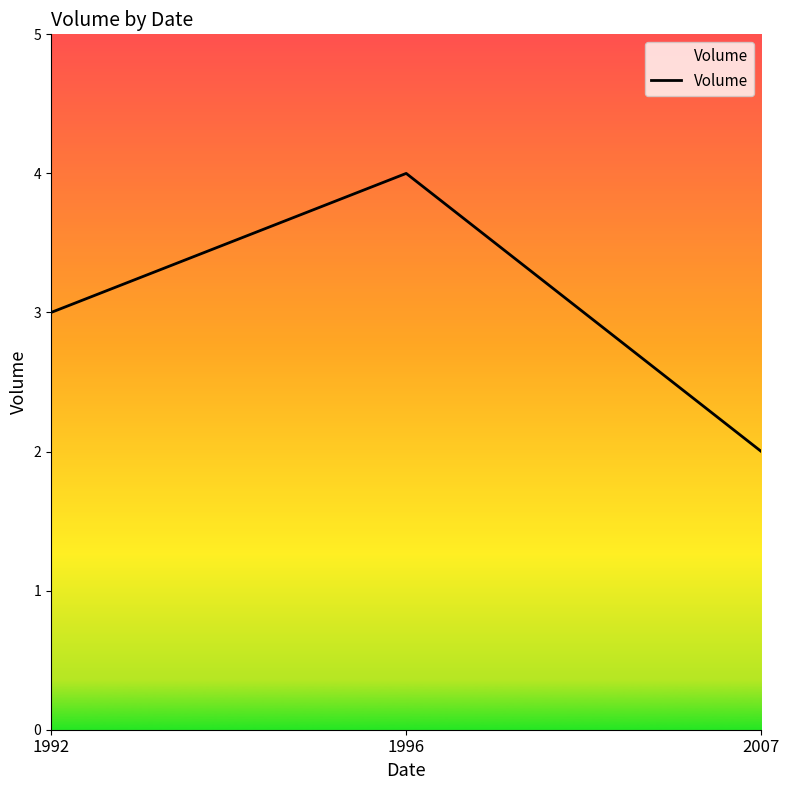

What is the average value?

3